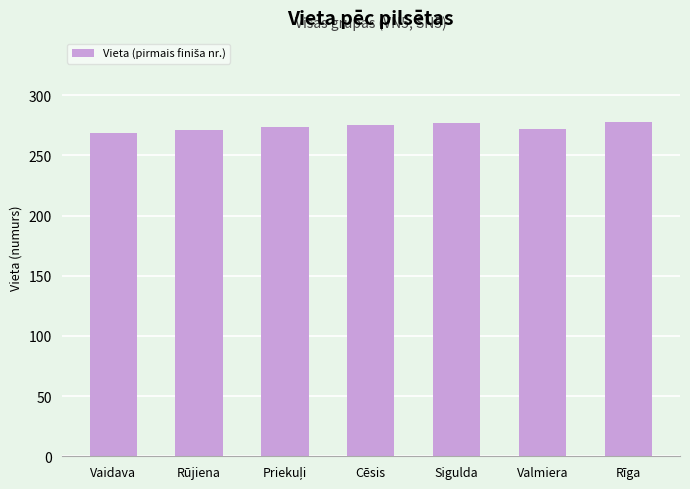

What is the minimum value shown in the chart?

269